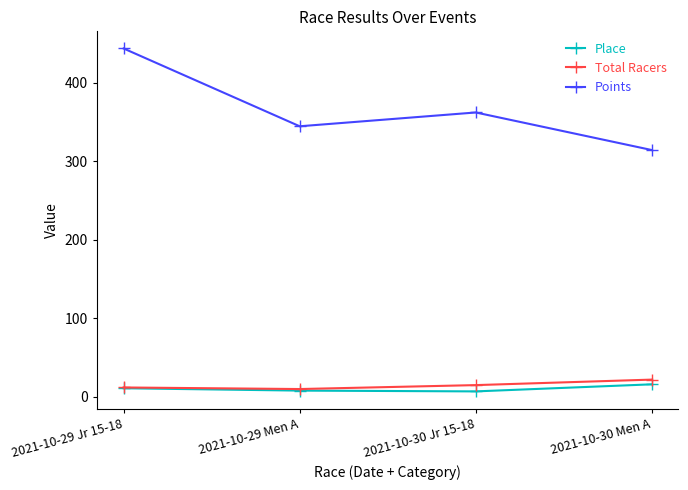

True or false: Points has more than 1 interior local peaks.

False